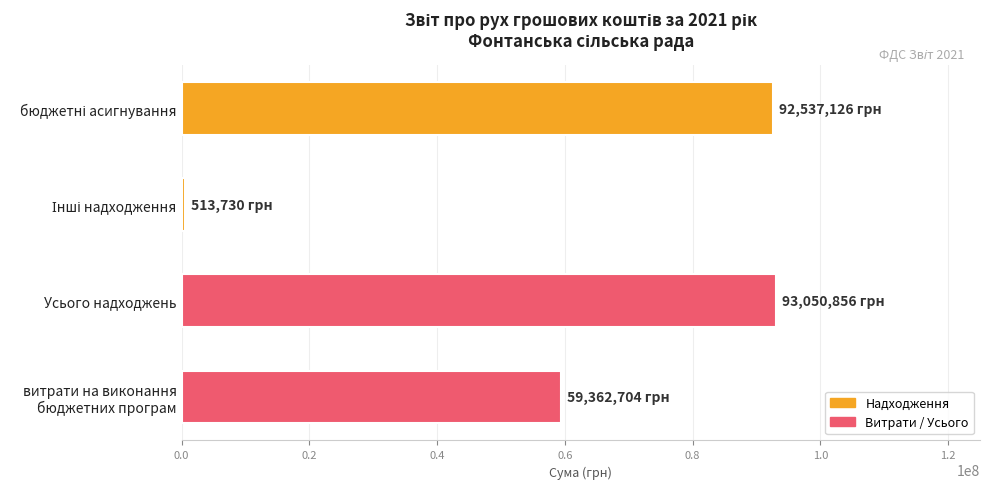

What is the greatest value displayed?

93050856